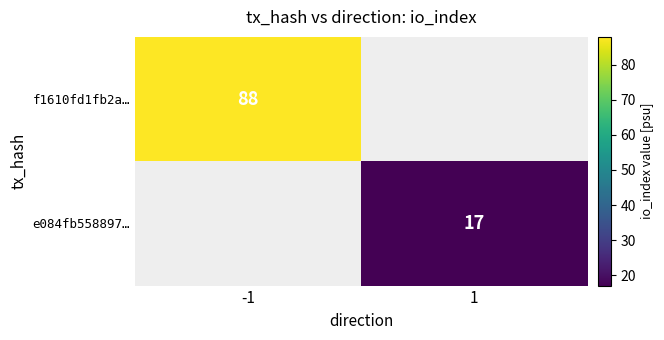

True or false: f1610fd1fb2a… has a value of 143 at -1.

False